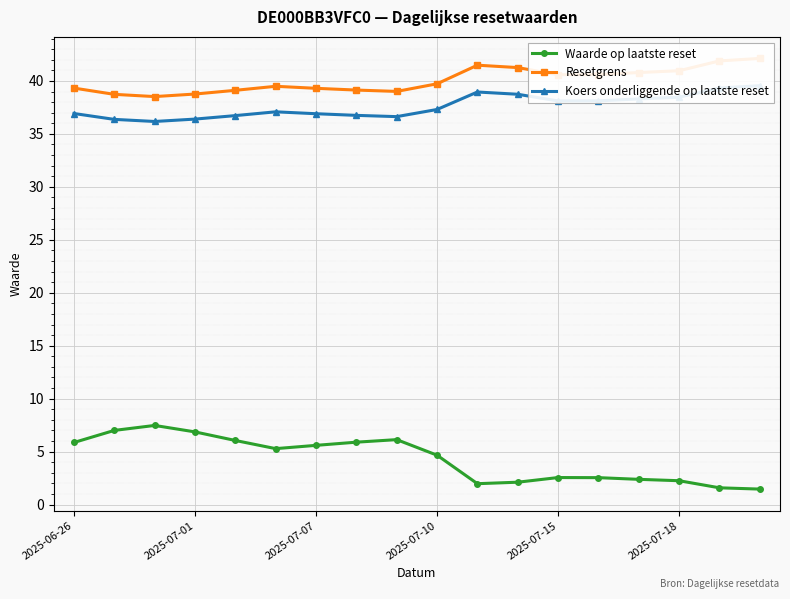

What are all the series names shown in the legend?

Waarde op laatste reset, Resetgrens, Koers onderliggende op laatste reset